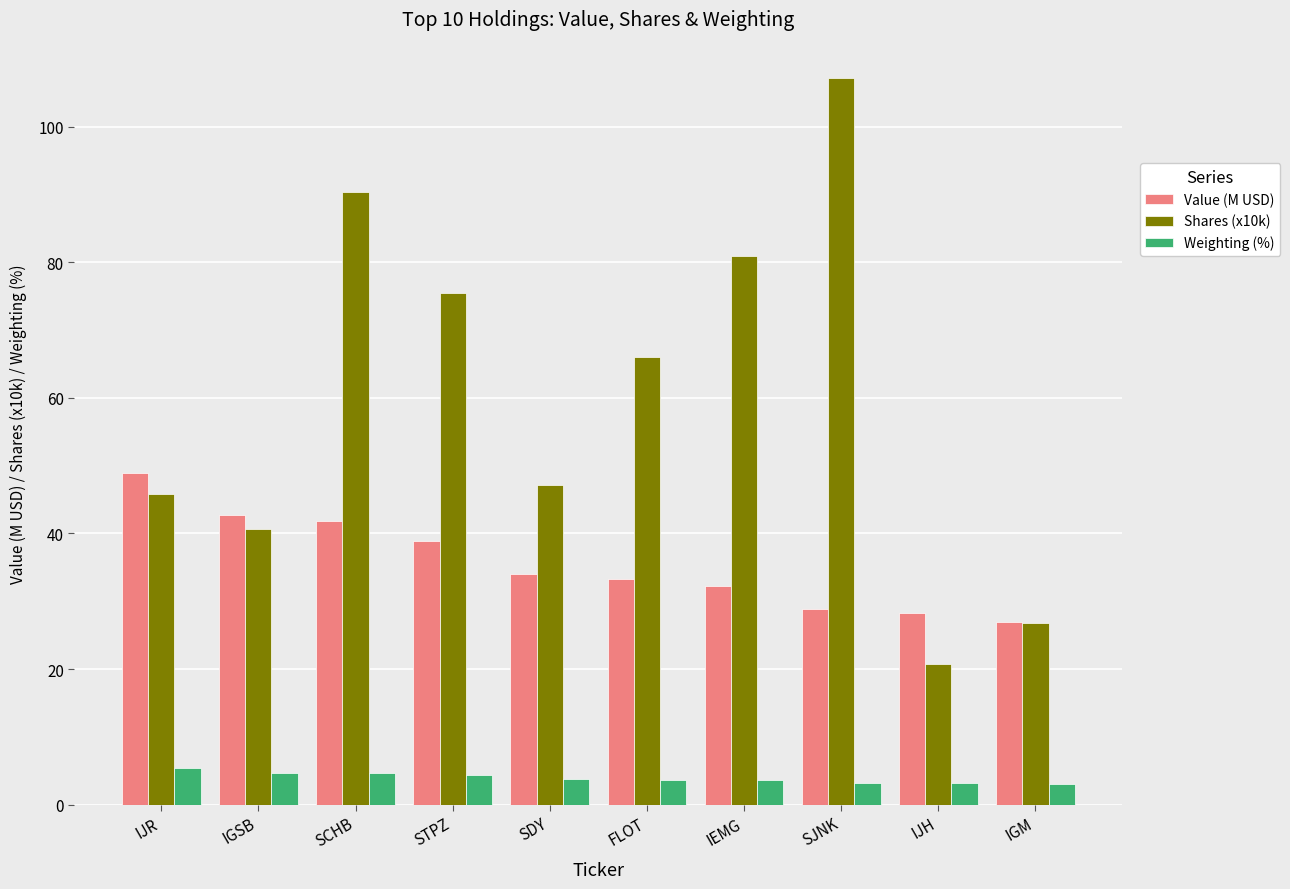

Rank the series by their average value, from highest to lowest.

Shares (x10k), Value (M USD), Weighting (%)